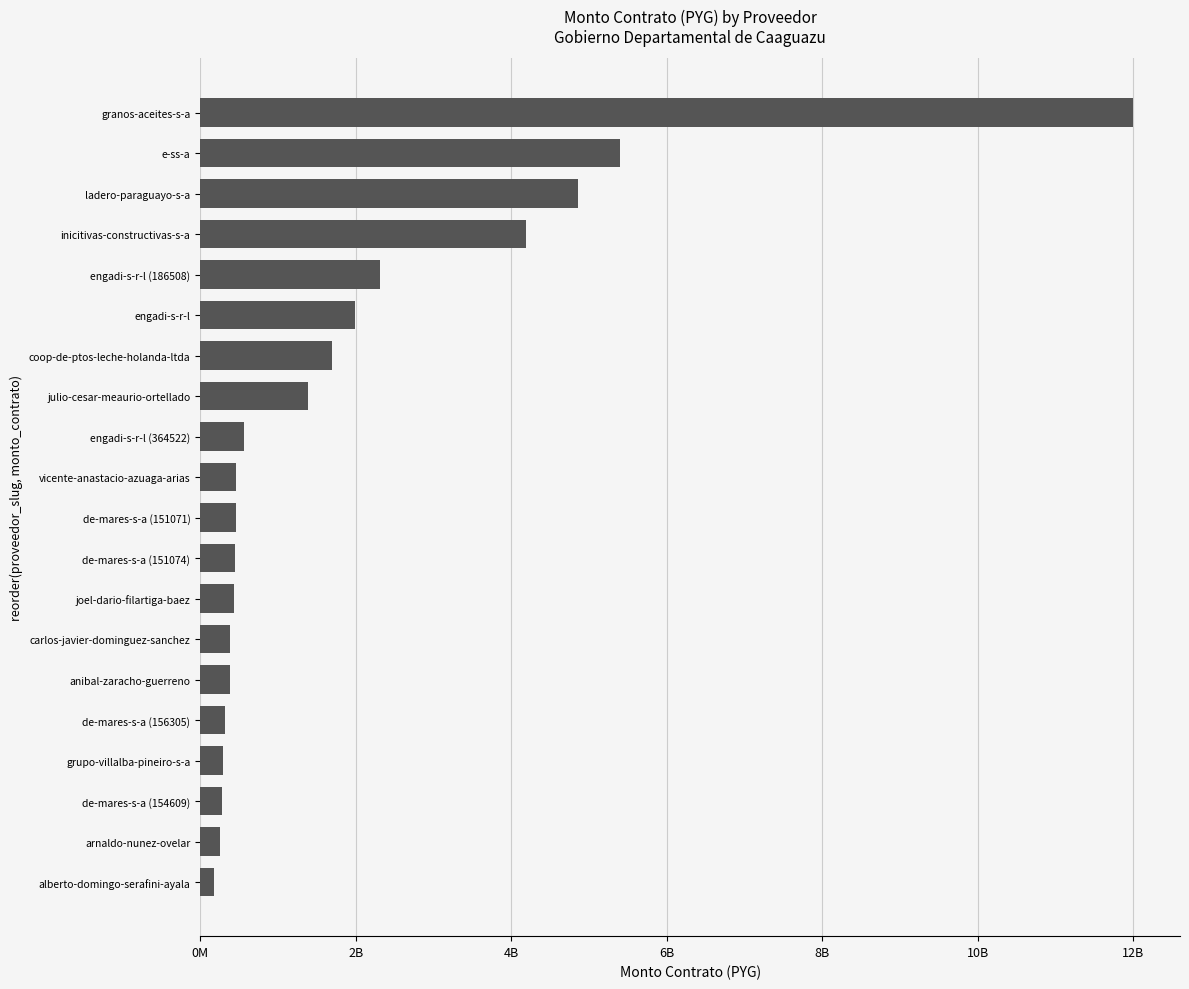

Does the chart contain any negative values?

No